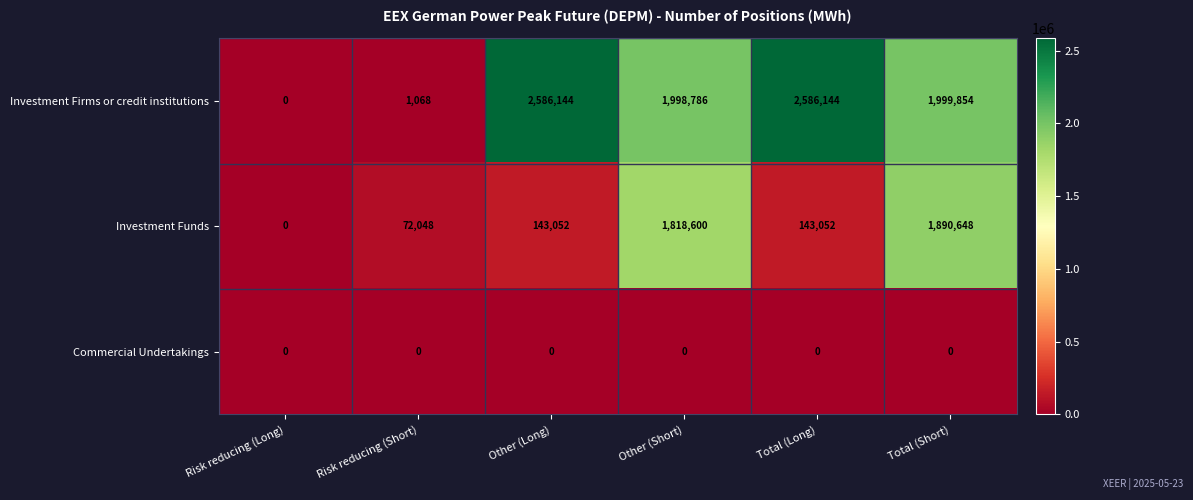

Count the number of data series in this chart.

3